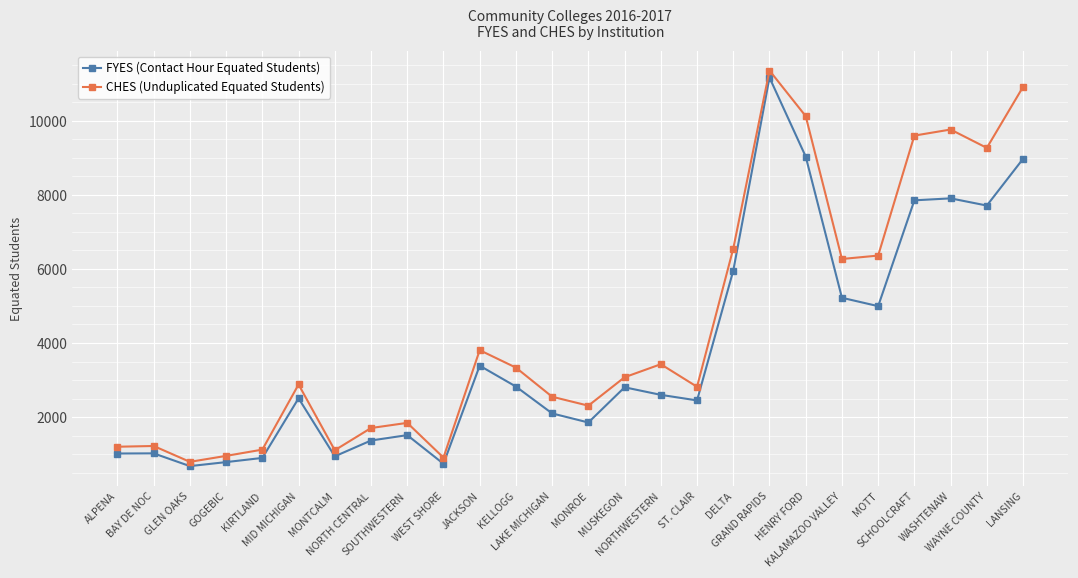

What is the label of the 16th point from the left?

NORTHWESTERN